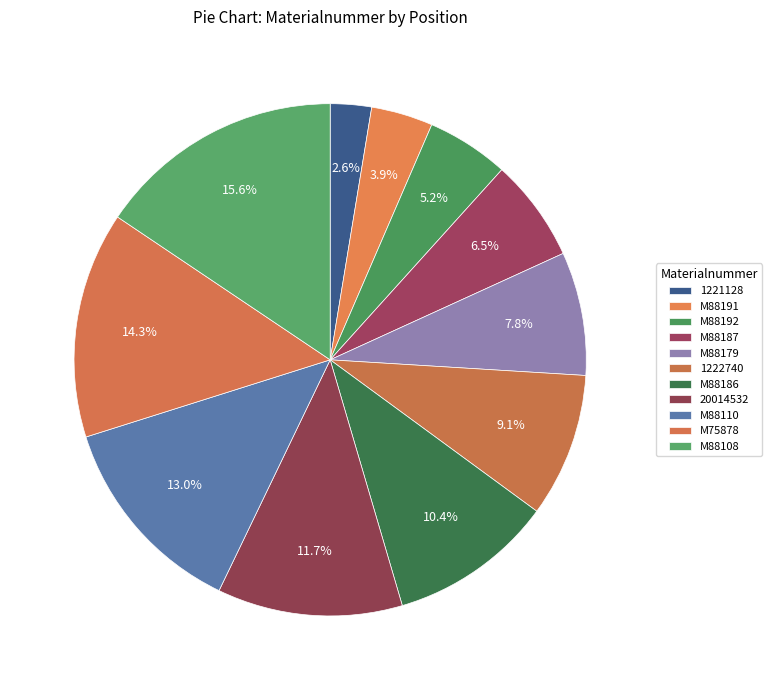

True or false: M88187 accounts for 6% of the total.

True